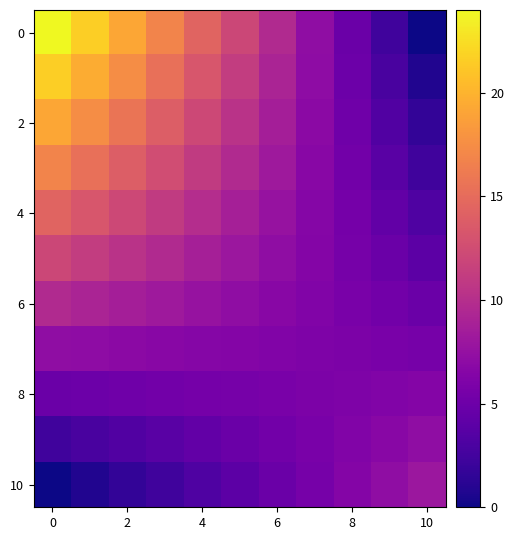

How many distinct data groups are displayed?

11